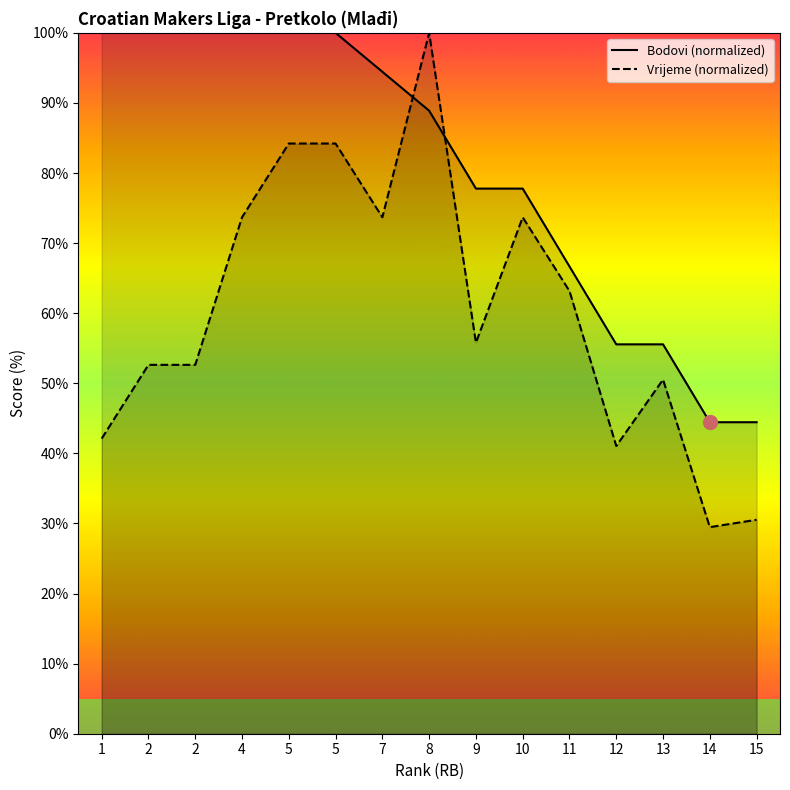

Which series has the widest spread of values?

Vrijeme (normalized)